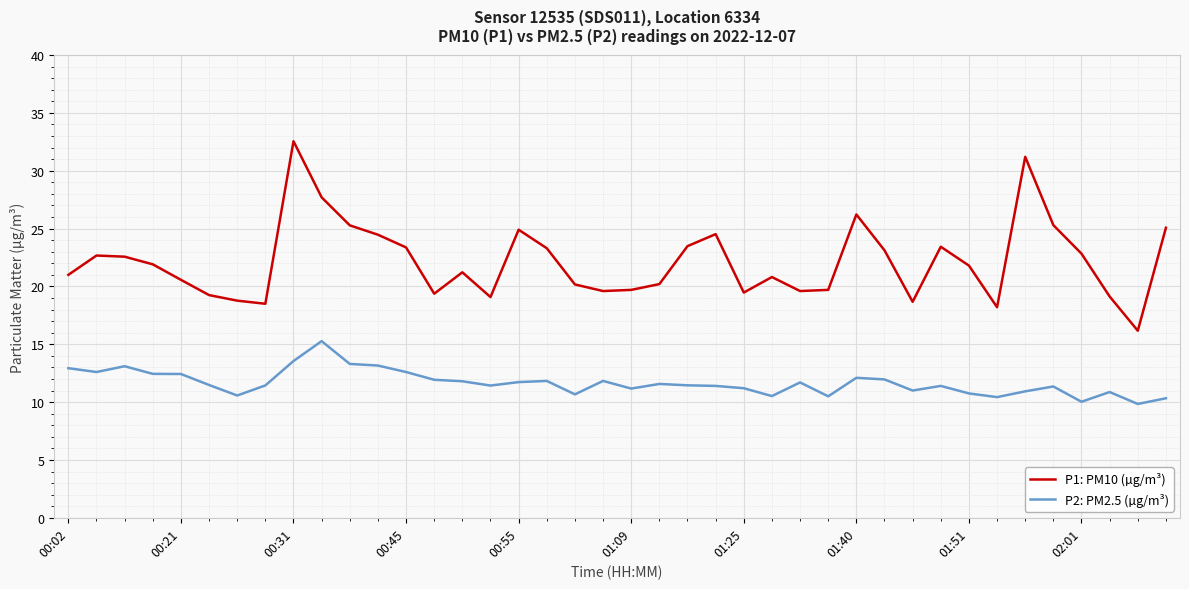

What is the minimum value for P2: PM2.5 (µg/m³)?

9.8